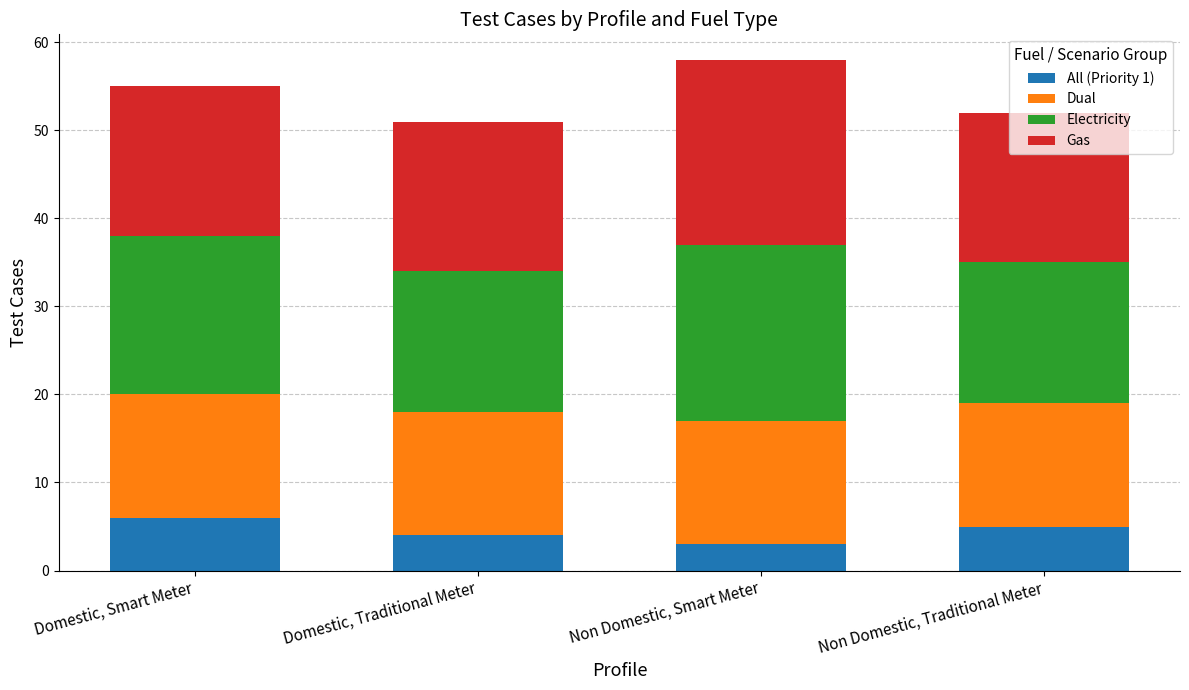

Is it true that All (Priority 1) equals 5 at Non Domestic, Traditional Meter?

True